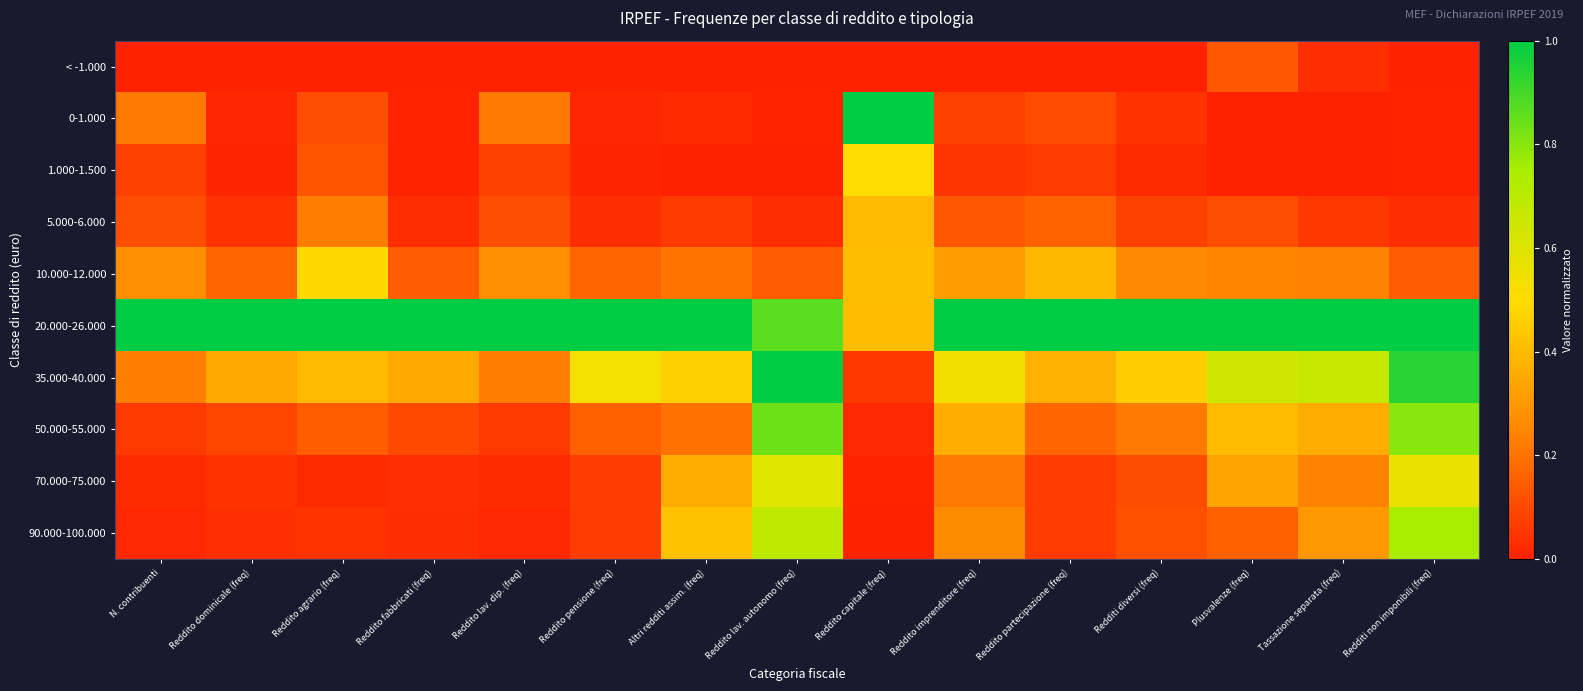

How many series are shown in this chart?

10